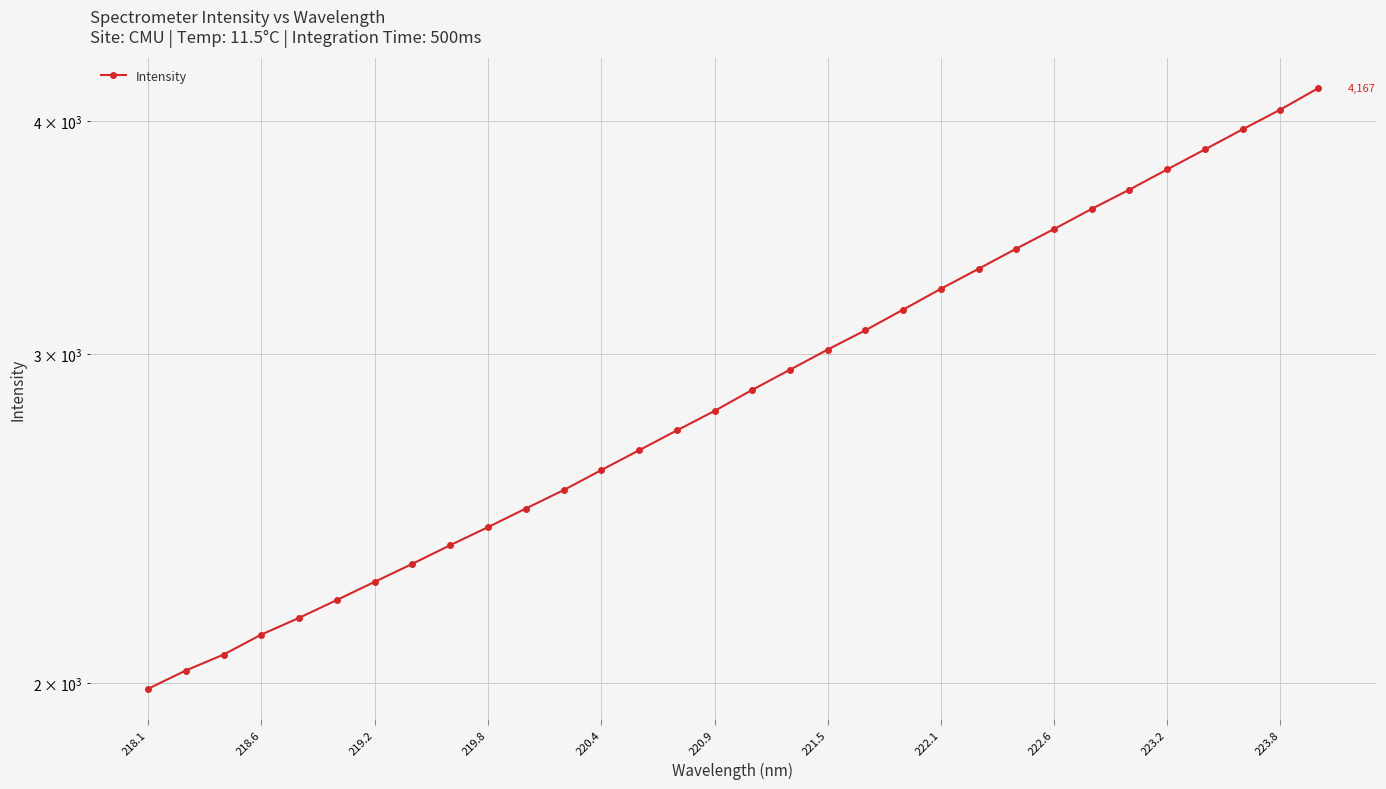

What is the approximate value at 220.4?

2600.9